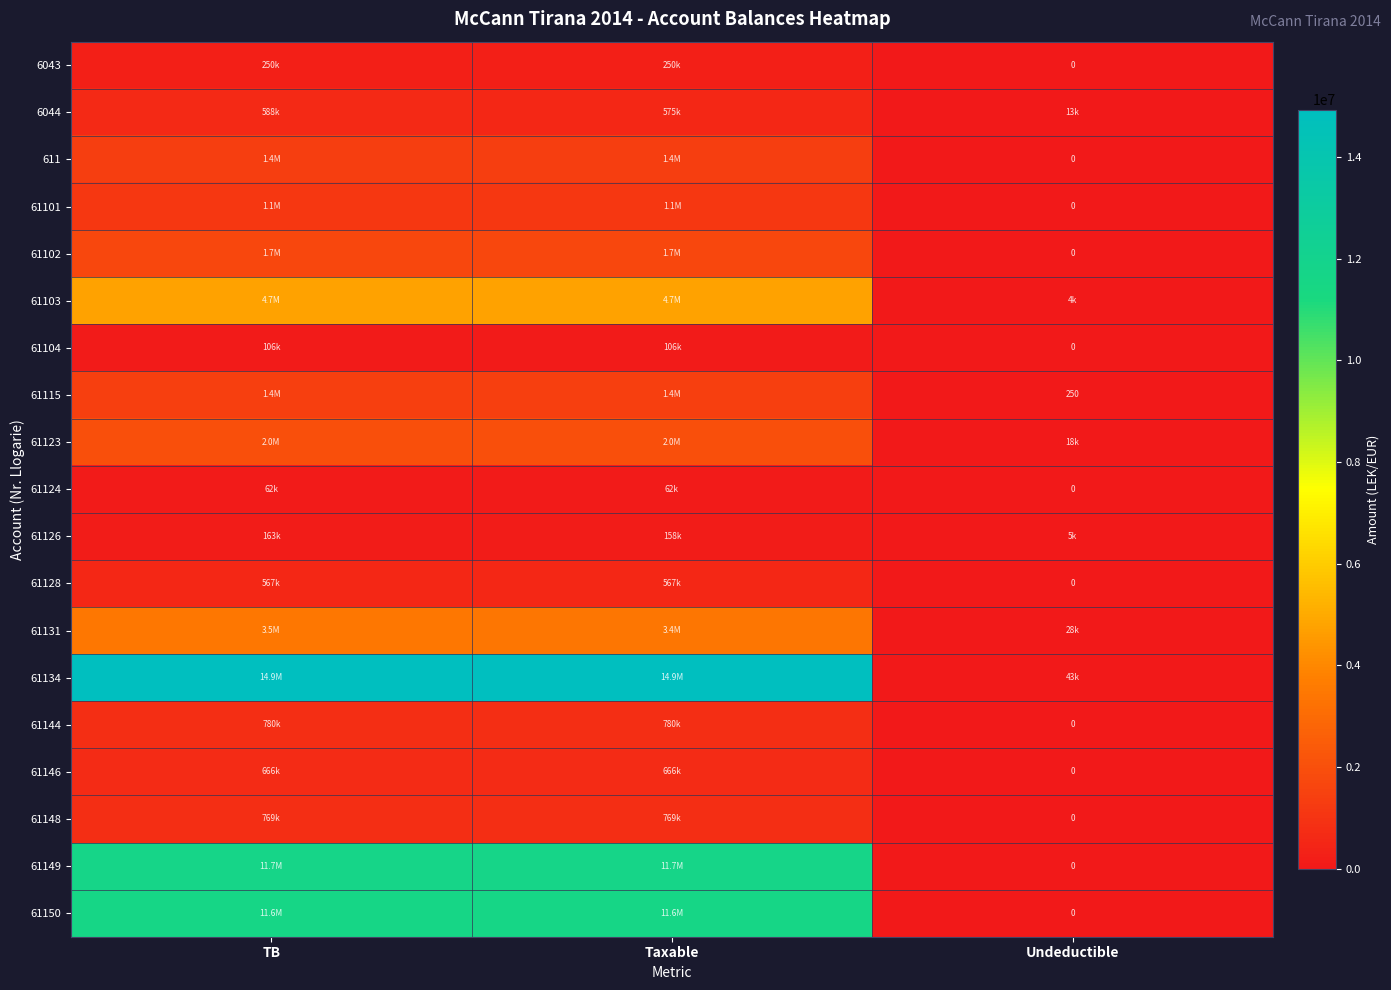

List the series in order of their peak value, highest first.

61134, 61149, 61150, 61103, 61131, 61123, 61102, 61115, 611, 61101, 61144, 61148, 61146, 6044, 61128, 6043, 61126, 61104, 61124